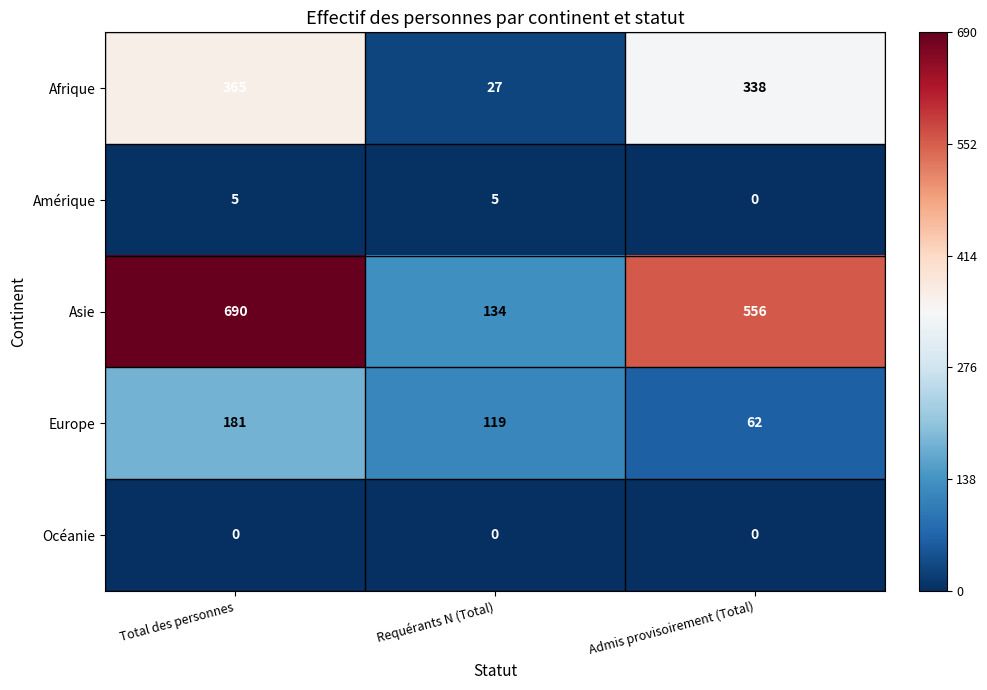

Count the number of data series in this chart.

5